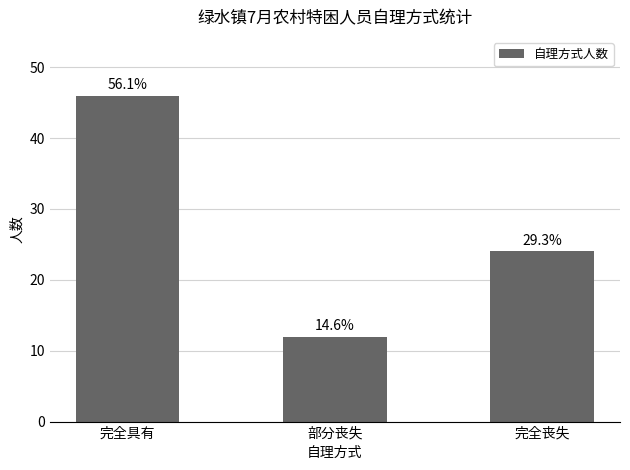

Which category has the lowest value across all series?

部分丧失